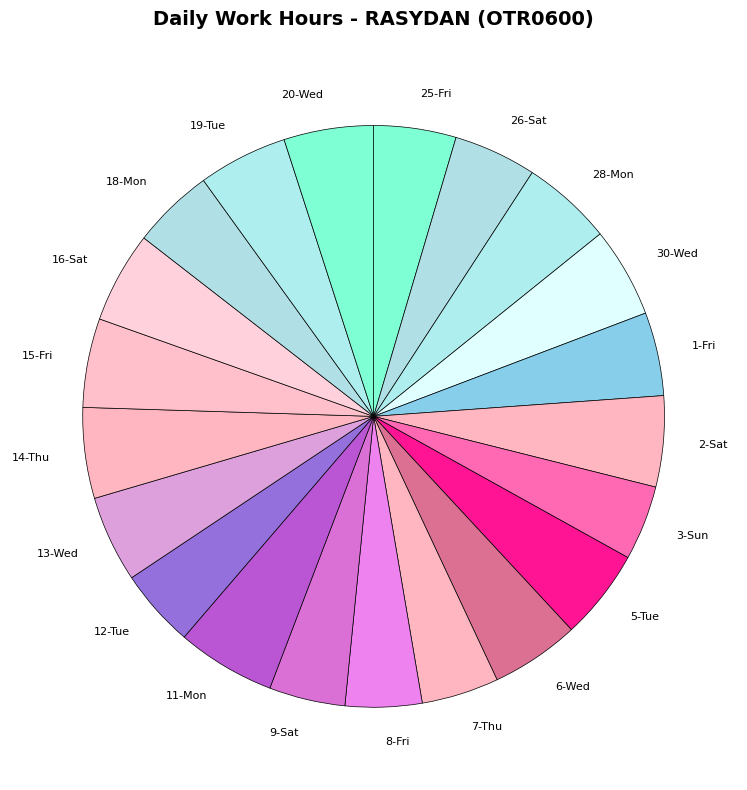

Combined, do 8-Fri and 13-Wed account for over 50%?

No